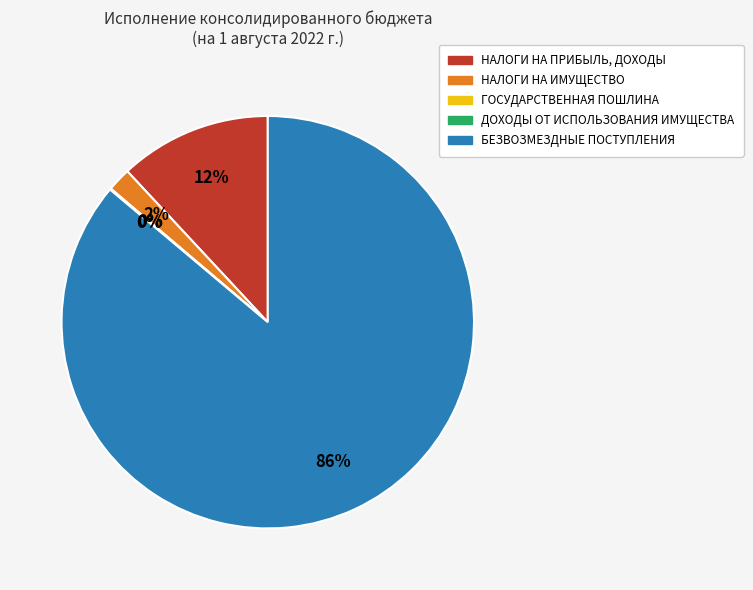

Does БЕЗВОЗМЕЗДНЫЕ ПОСТУПЛЕНИЯ represent more than half of the total?

Yes